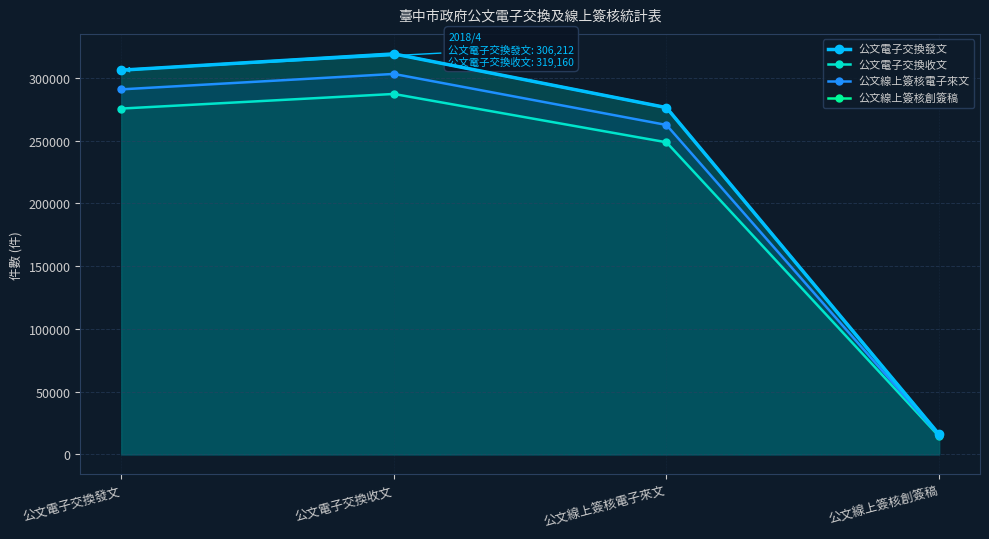

Where is the first local maximum for 公文電子交換發文?

公文電子交換收文